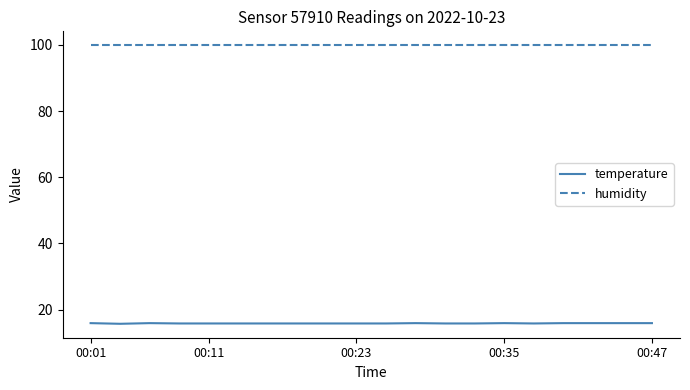

Which series has the largest total across all categories?

humidity